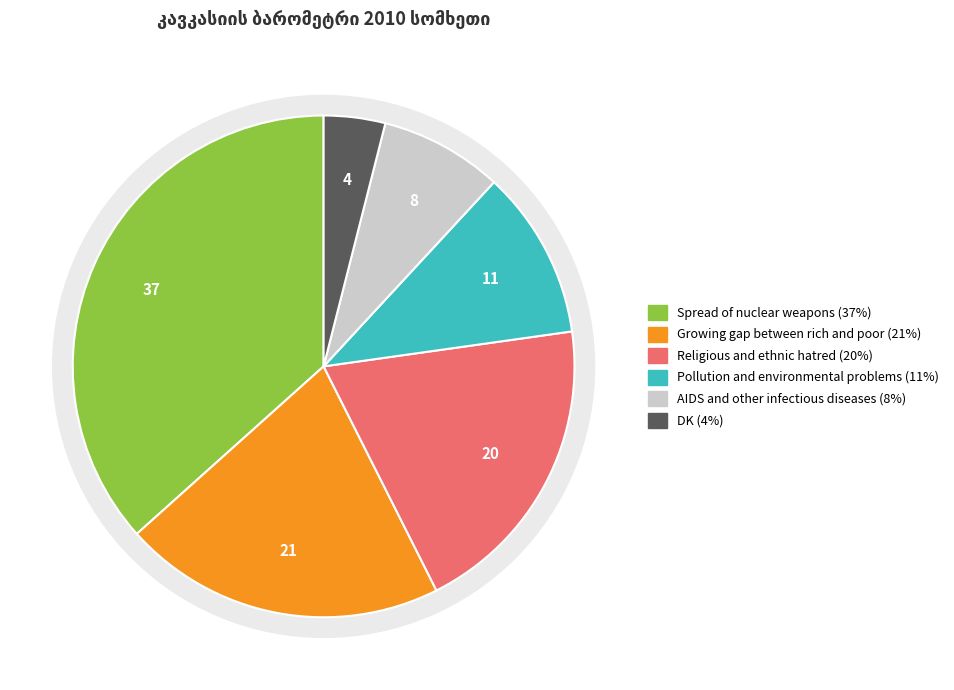

Which slice is the largest?

Spread of nuclear weapons